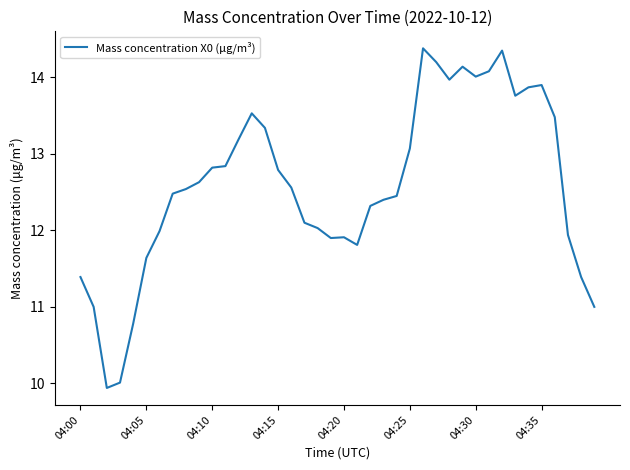

What is the minimum value shown in the chart?

9.9